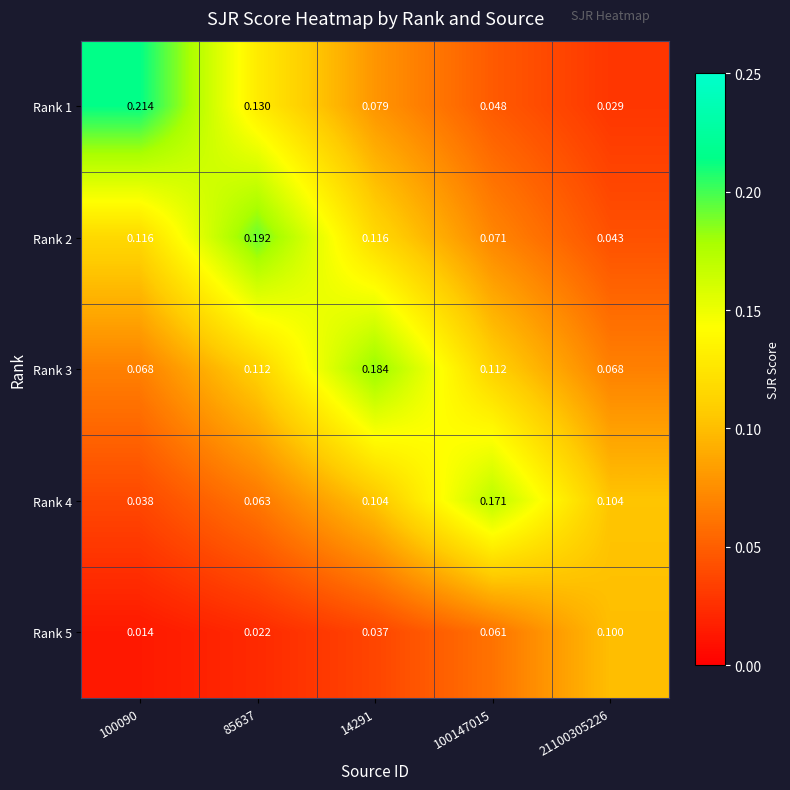

Count the number of categories in the chart.

5